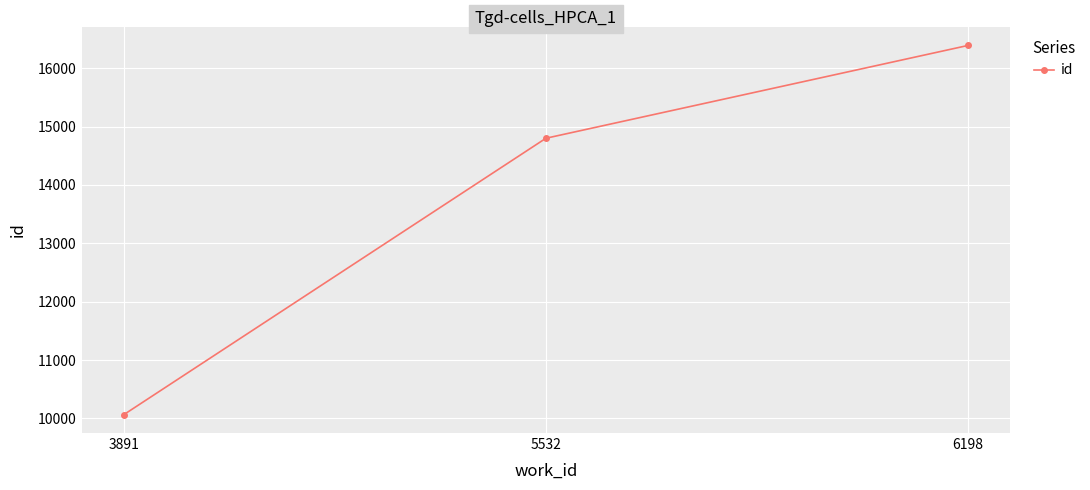

What is the value of the 1st point from the left?

10067